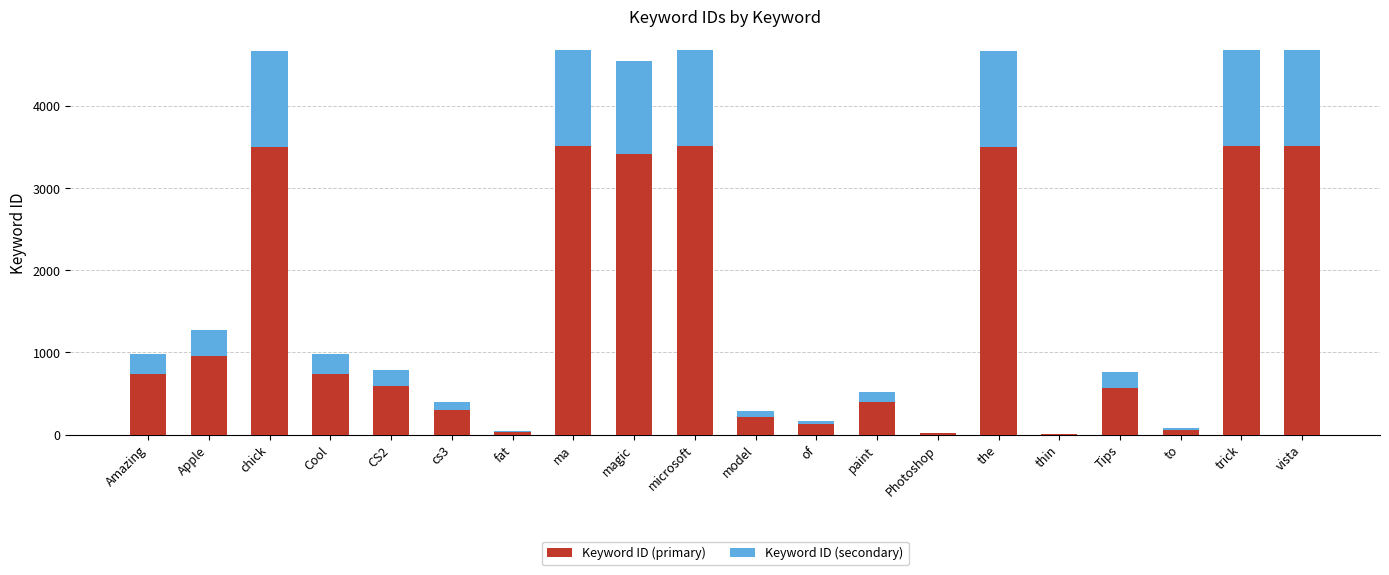

Does the chart contain stacked bars?

Yes